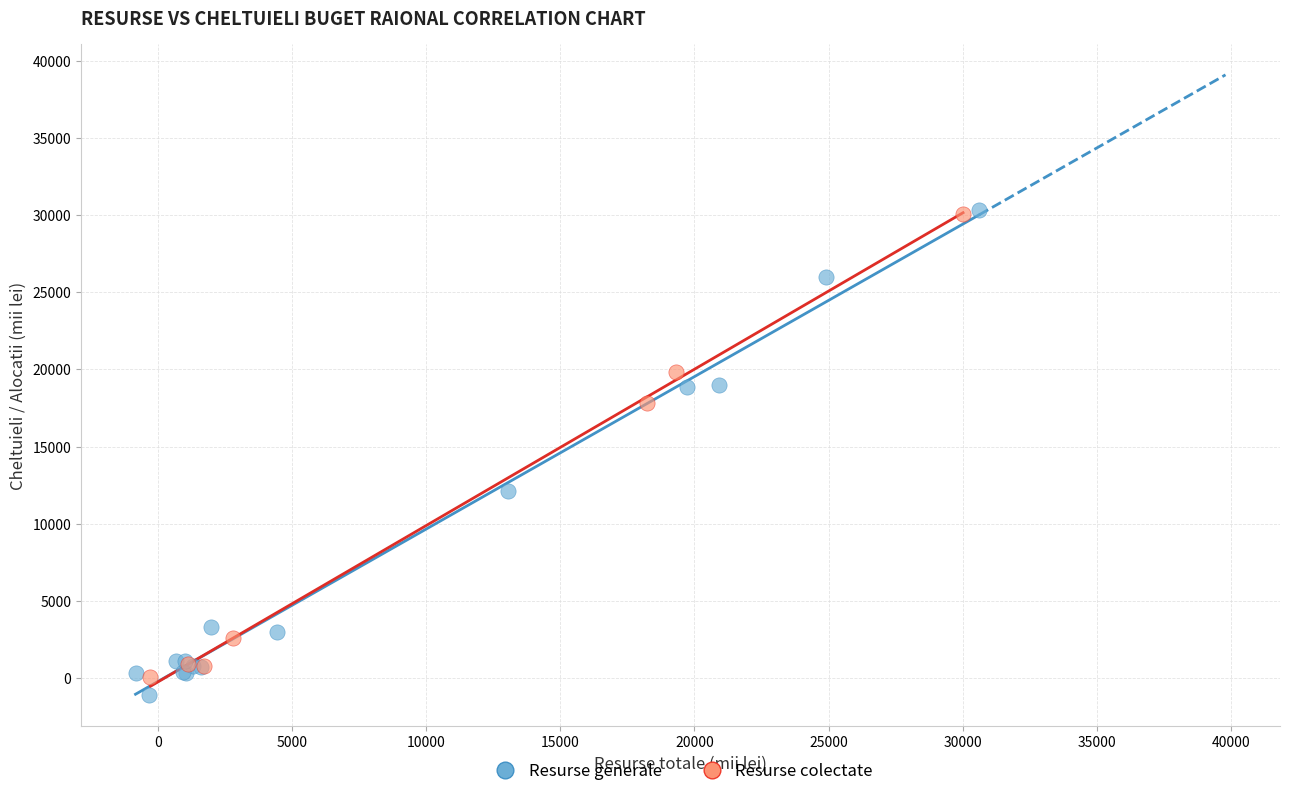

What are all the series names shown in the legend?

Resurse generale, Resurse colectate